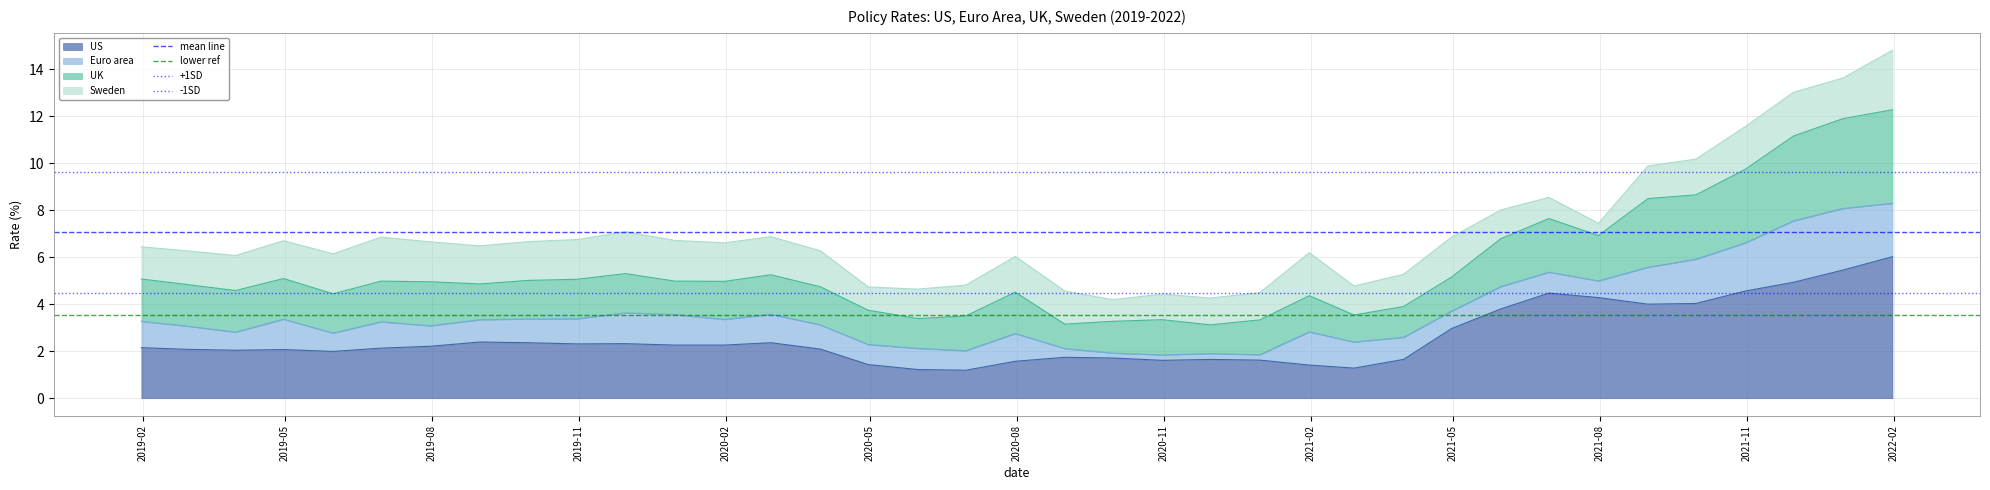

What is the maximum value for US?

6.0